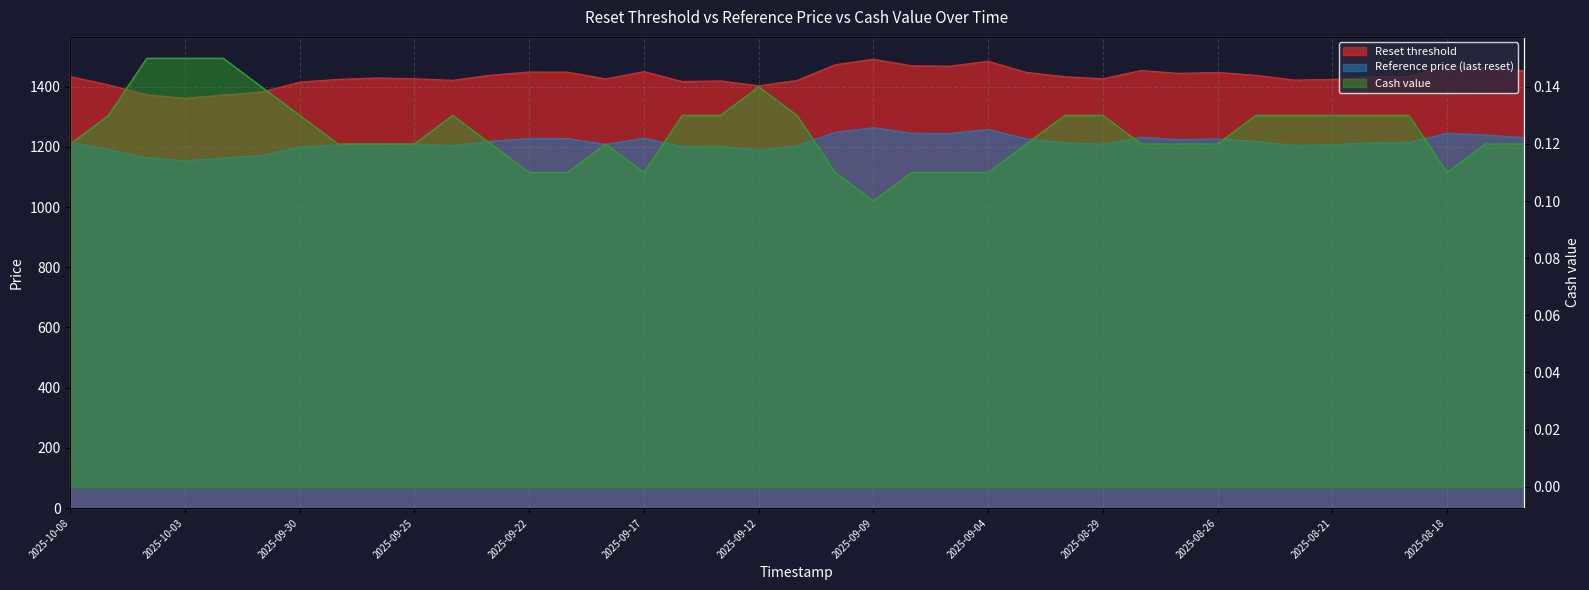

What is the spread (max minus min) of values at 2025-08-29?

1425.6